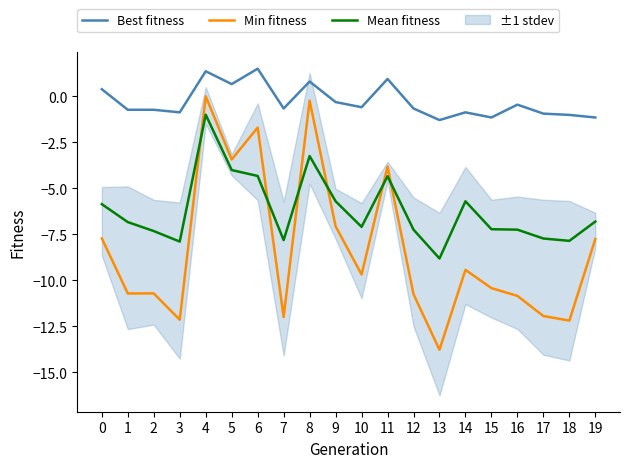

At 8, list the series in order from largest to smallest.

Best fitness, Min fitness, Mean fitness